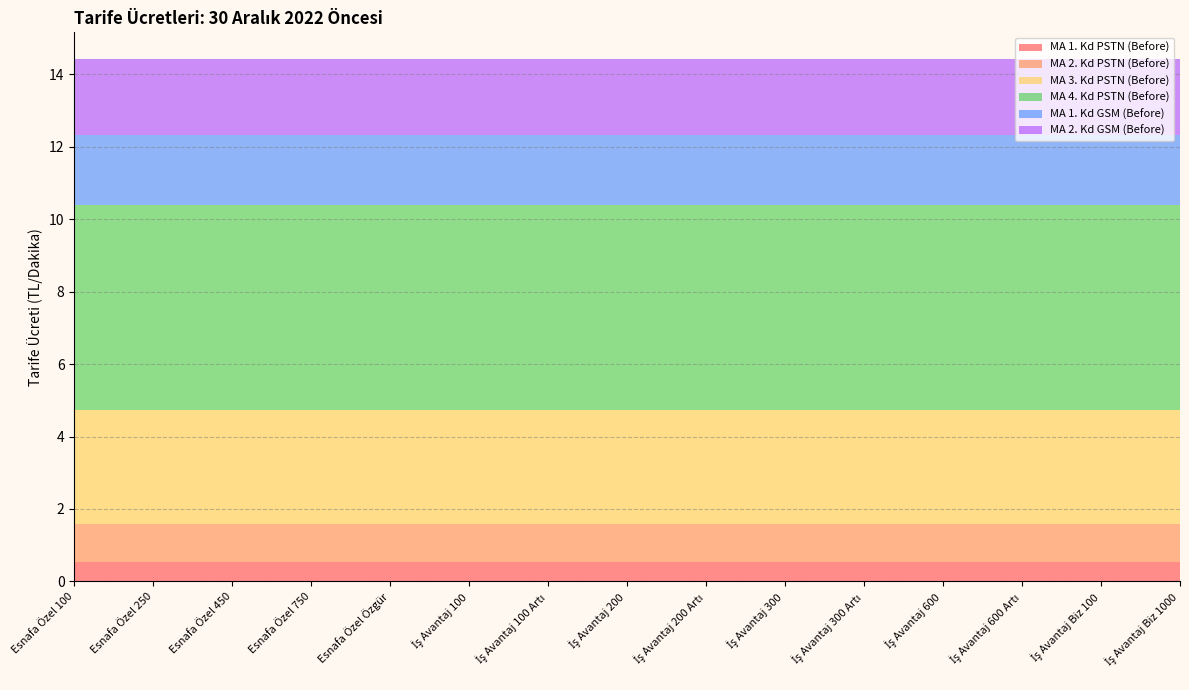

Reading left to right, what are all the values shown in this chart?

MA 1. Kd PSTN (Before): Esnafa Özel 100=0.5	Esnafa Özel 250=0.5	Esnafa Özel 450=0.5	Esnafa Özel 750=0.5	Esnafa Özel Özgür=0.5	İş Avantaj 100=0.5	İş Avantaj 100 Artı=0.5	İş Avantaj 200=0.5	İş Avantaj 200 Artı=0.5	İş Avantaj 300=0.5	İş Avantaj 300 Artı=0.5	İş Avantaj 600=0.5	İş Avantaj 600 Artı=0.5	İş Avantaj Biz 100=0.5	İş Avantaj Biz 1000=0.5
MA 2. Kd PSTN (Before): Esnafa Özel 100=1.1	Esnafa Özel 250=1.1	Esnafa Özel 450=1.1	Esnafa Özel 750=1.1	Esnafa Özel Özgür=1.1	İş Avantaj 100=1.1	İş Avantaj 100 Artı=1.1	İş Avantaj 200=1.1	İş Avantaj 200 Artı=1.1	İş Avantaj 300=1.1	İş Avantaj 300 Artı=1.1	İş Avantaj 600=1.1	İş Avantaj 600 Artı=1.1	İş Avantaj Biz 100=1.1	İş Avantaj Biz 1000=1.1
MA 3. Kd PSTN (Before): Esnafa Özel 100=3.1	Esnafa Özel 250=3.1	Esnafa Özel 450=3.1	Esnafa Özel 750=3.1	Esnafa Özel Özgür=3.1	İş Avantaj 100=3.1	İş Avantaj 100 Artı=3.1	İş Avantaj 200=3.1	İş Avantaj 200 Artı=3.1	İş Avantaj 300=3.1	İş Avantaj 300 Artı=3.1	İş Avantaj 600=3.1	İş Avantaj 600 Artı=3.1	İş Avantaj Biz 100=3.1	İş Avantaj Biz 1000=3.1
MA 4. Kd PSTN (Before): Esnafa Özel 100=5.7	Esnafa Özel 250=5.7	Esnafa Özel 450=5.7	Esnafa Özel 750=5.7	Esnafa Özel Özgür=5.7	İş Avantaj 100=5.7	İş Avantaj 100 Artı=5.7	İş Avantaj 200=5.7	İş Avantaj 200 Artı=5.7	İş Avantaj 300=5.7	İş Avantaj 300 Artı=5.7	İş Avantaj 600=5.7	İş Avantaj 600 Artı=5.7	İş Avantaj Biz 100=5.7	İş Avantaj Biz 1000=5.7
MA 1. Kd GSM (Before): Esnafa Özel 100=1.9	Esnafa Özel 250=1.9	Esnafa Özel 450=1.9	Esnafa Özel 750=1.9	Esnafa Özel Özgür=1.9	İş Avantaj 100=1.9	İş Avantaj 100 Artı=1.9	İş Avantaj 200=1.9	İş Avantaj 200 Artı=1.9	İş Avantaj 300=1.9	İş Avantaj 300 Artı=1.9	İş Avantaj 600=1.9	İş Avantaj 600 Artı=1.9	İş Avantaj Biz 100=1.9	İş Avantaj Biz 1000=1.9
MA 2. Kd GSM (Before): Esnafa Özel 100=2.1	Esnafa Özel 250=2.1	Esnafa Özel 450=2.1	Esnafa Özel 750=2.1	Esnafa Özel Özgür=2.1	İş Avantaj 100=2.1	İş Avantaj 100 Artı=2.1	İş Avantaj 200=2.1	İş Avantaj 200 Artı=2.1	İş Avantaj 300=2.1	İş Avantaj 300 Artı=2.1	İş Avantaj 600=2.1	İş Avantaj 600 Artı=2.1	İş Avantaj Biz 100=2.1	İş Avantaj Biz 1000=2.1